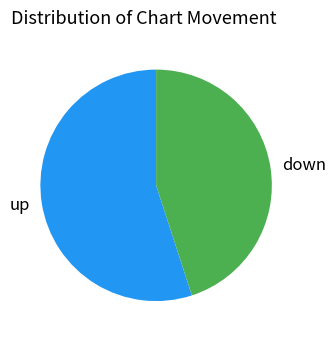

What is the largest slice in the pie chart?

up